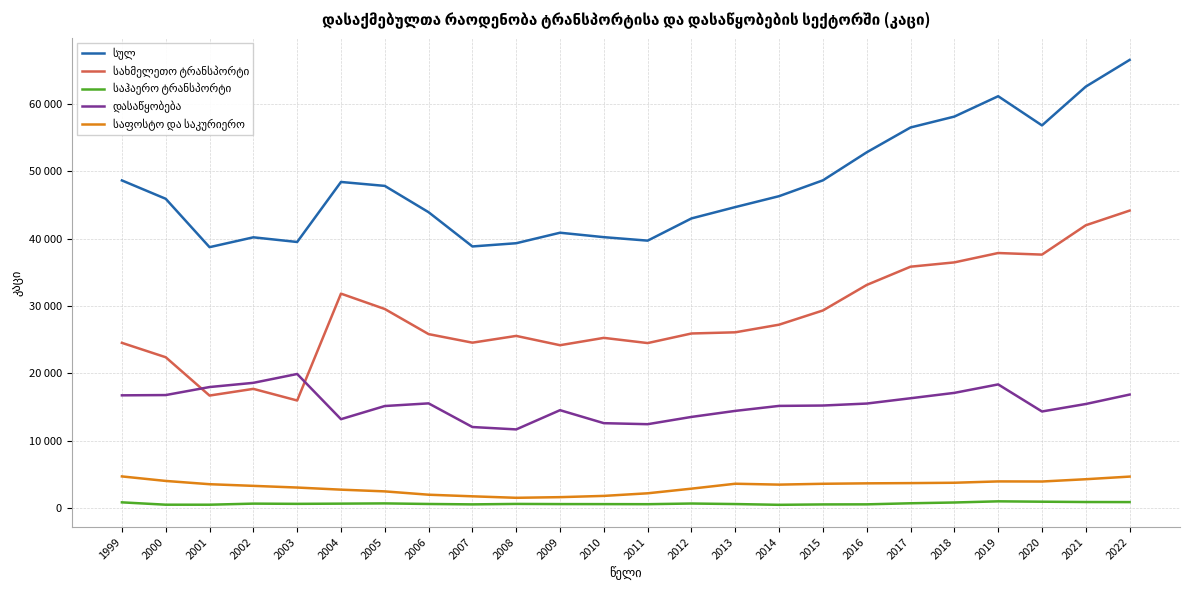

List the series in order of their peak value, lowest first.

საჰაერო ტრანსპორტი, საფოსტო და საკურიერო, დასაწყობება, სახმელეთო ტრანსპორტი, სულ